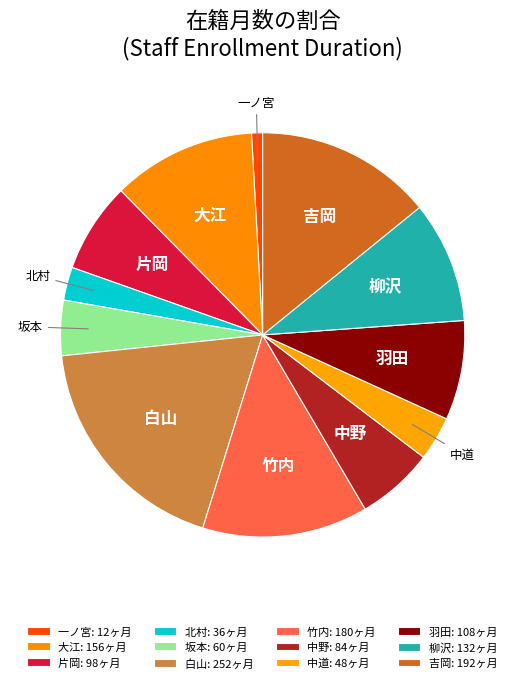

Is there any slice that represents more than half of the pie?

No